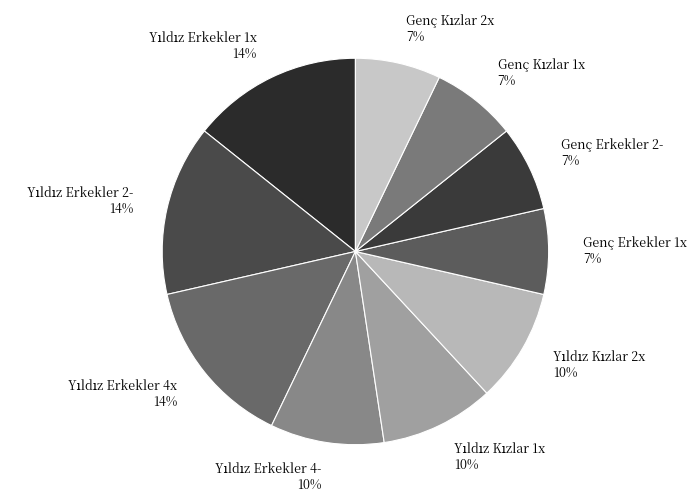

Do Genç Erkekler 1x 7% and Genç Erkekler 2- 7% together represent more than half of the pie?

No